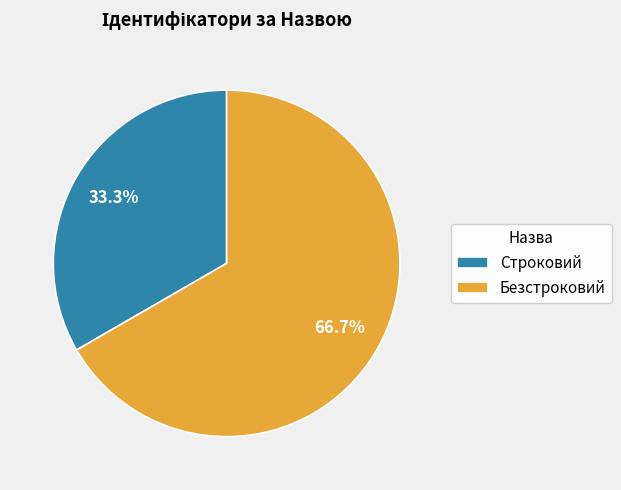

Count the number of slices in the pie.

2